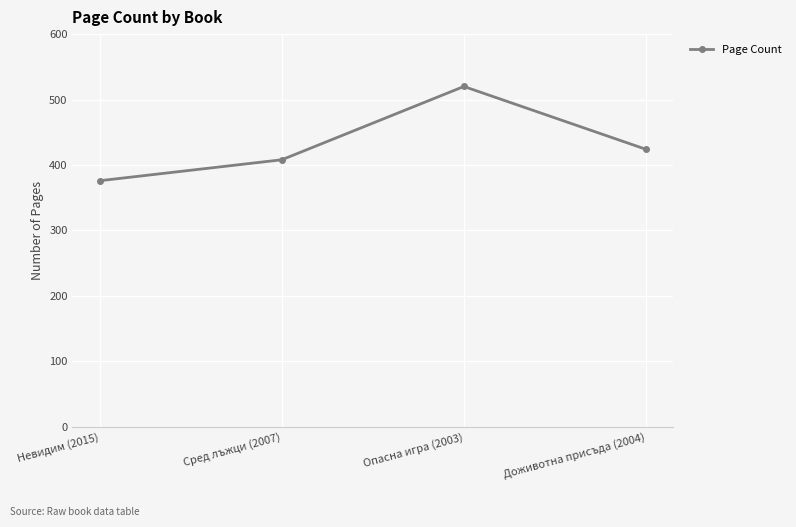

How many data points does each series have?

4